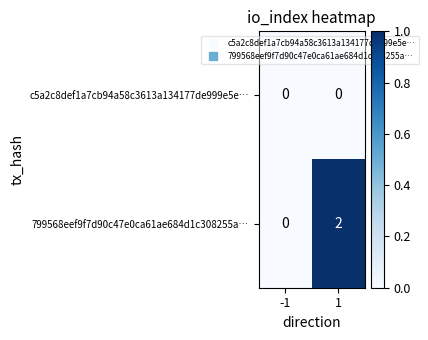

List the series in order of their overall mean, lowest first.

c5a2c8def1a7cb94a58c3613a134177de999e5e…, 799568eef9f7d90c47e0ca61ae684d1c308255a…